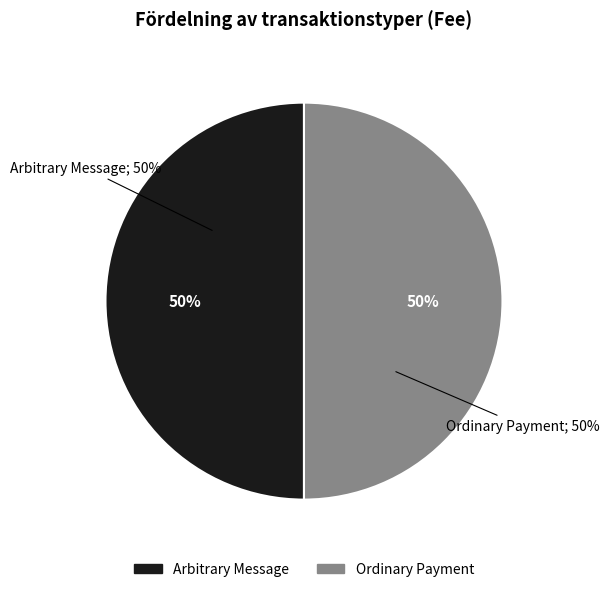

How many slices are in this pie chart?

2